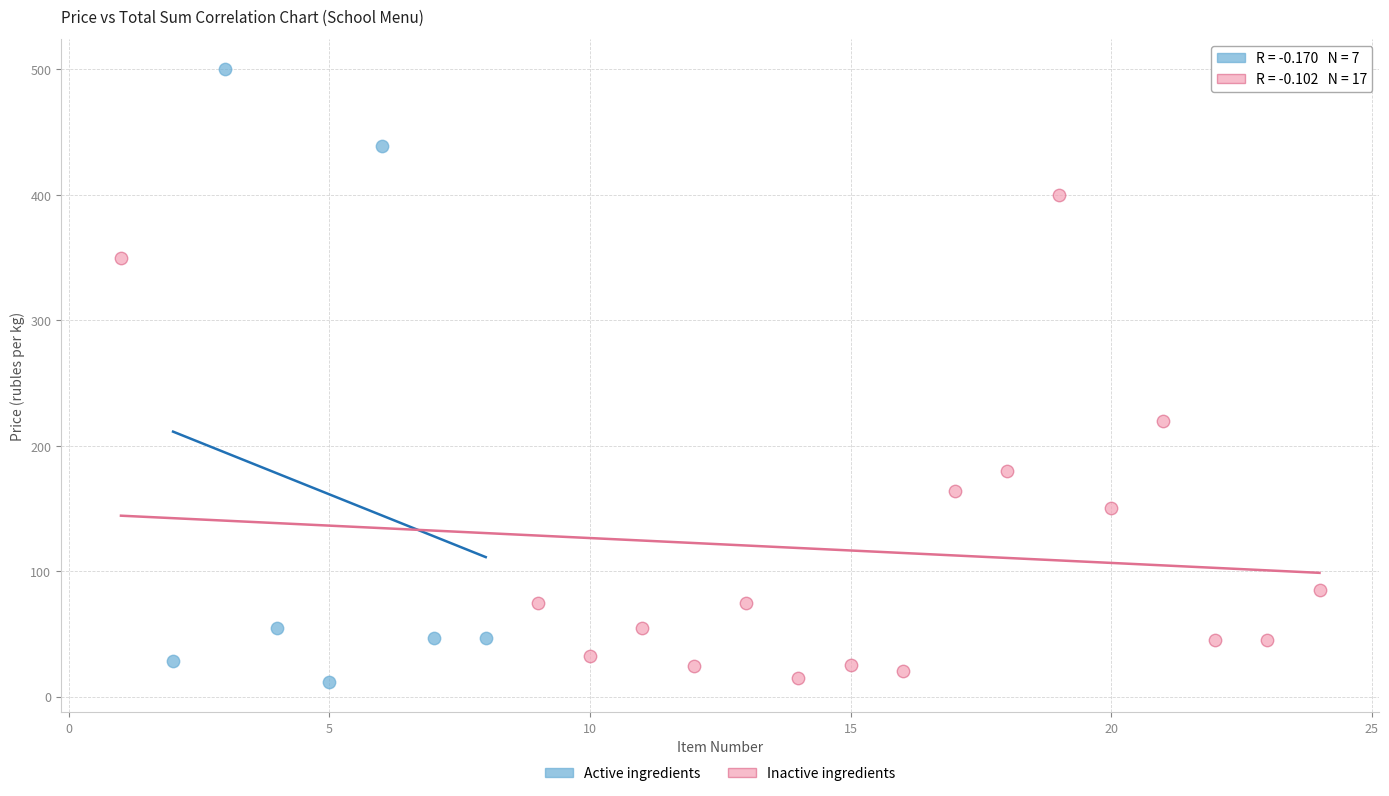

Which series has the largest Y range (max minus min)?

Active ingredients